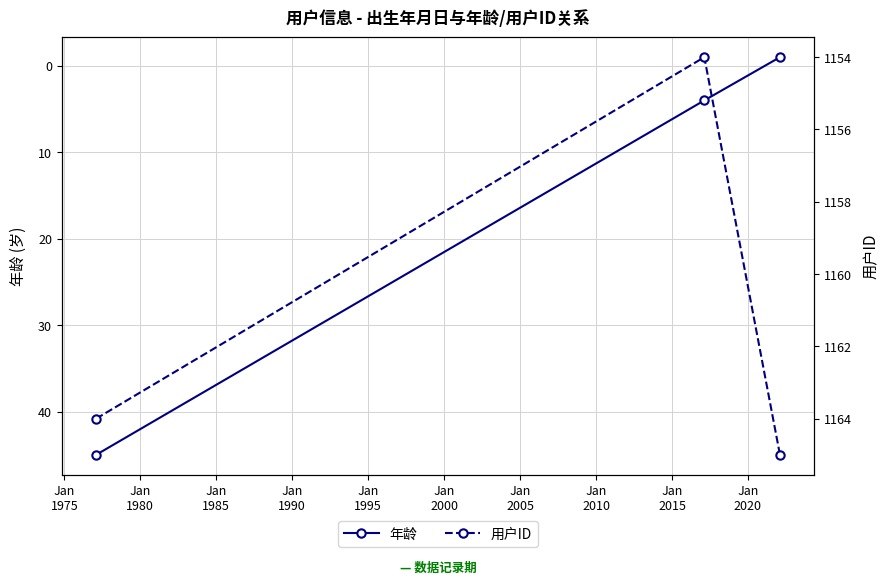

Reading left to right, transcribe all the data shown in this chart.

年龄: 45	4	-1
用户ID: 1164	1154	1165